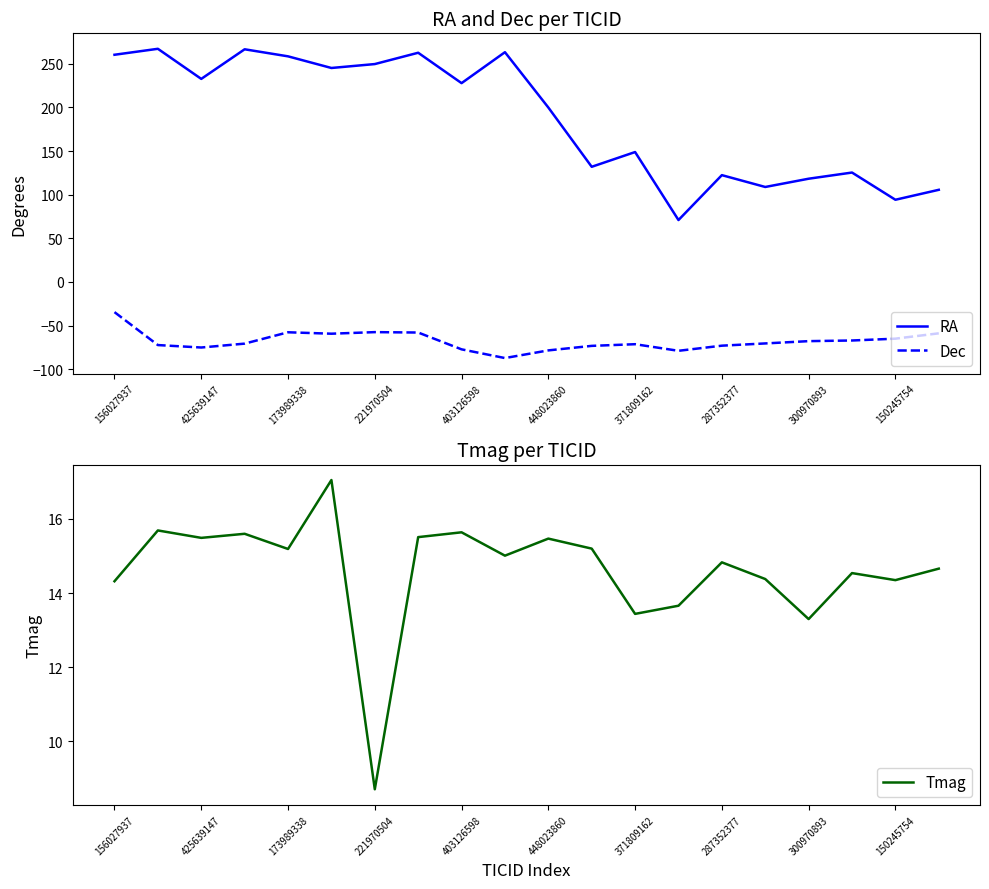

True or false: RA and Dec cross at least once.

False